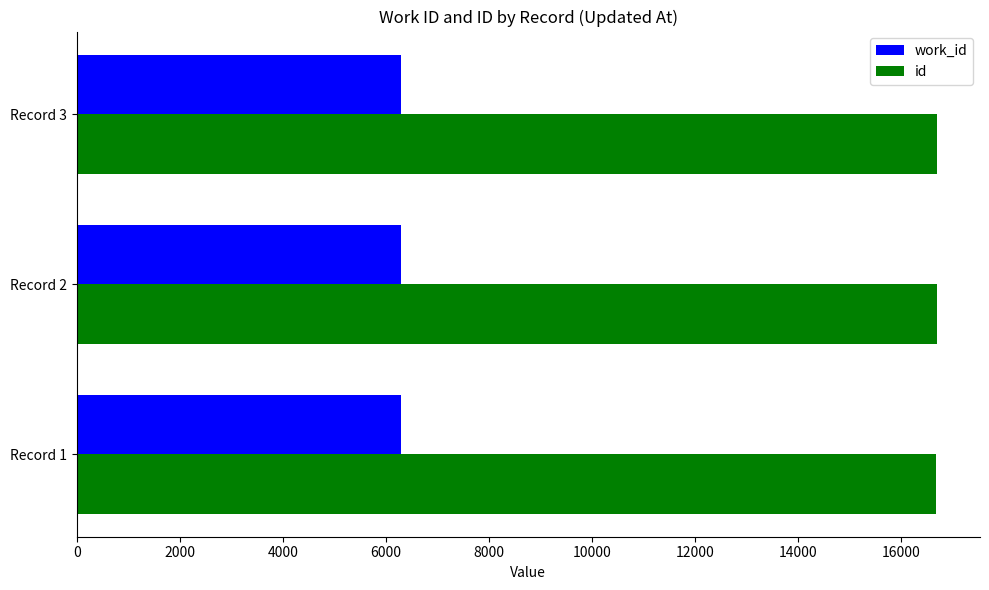

At Record 2, list the series in order from largest to smallest.

id, work_id